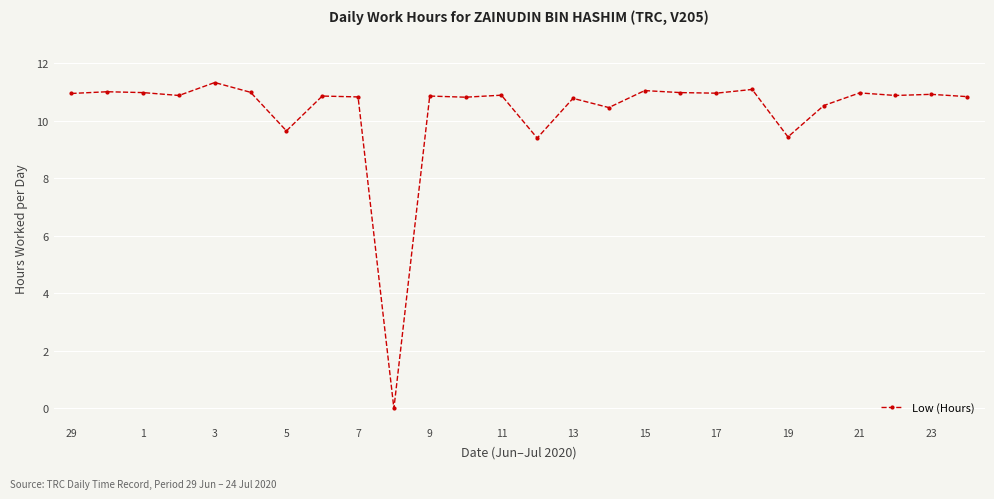

What is the value of the 6th point from the left?

11.0